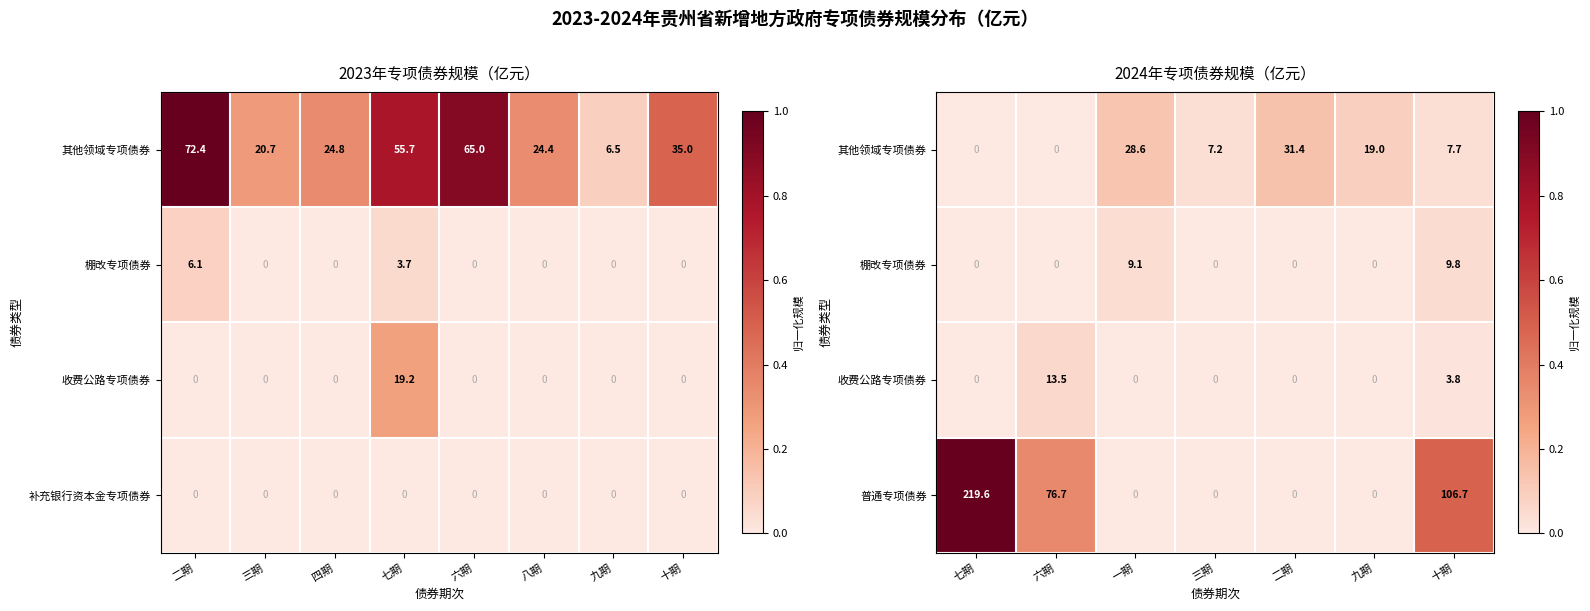

What is the highest value of the 普通专项债券 series?

219.6